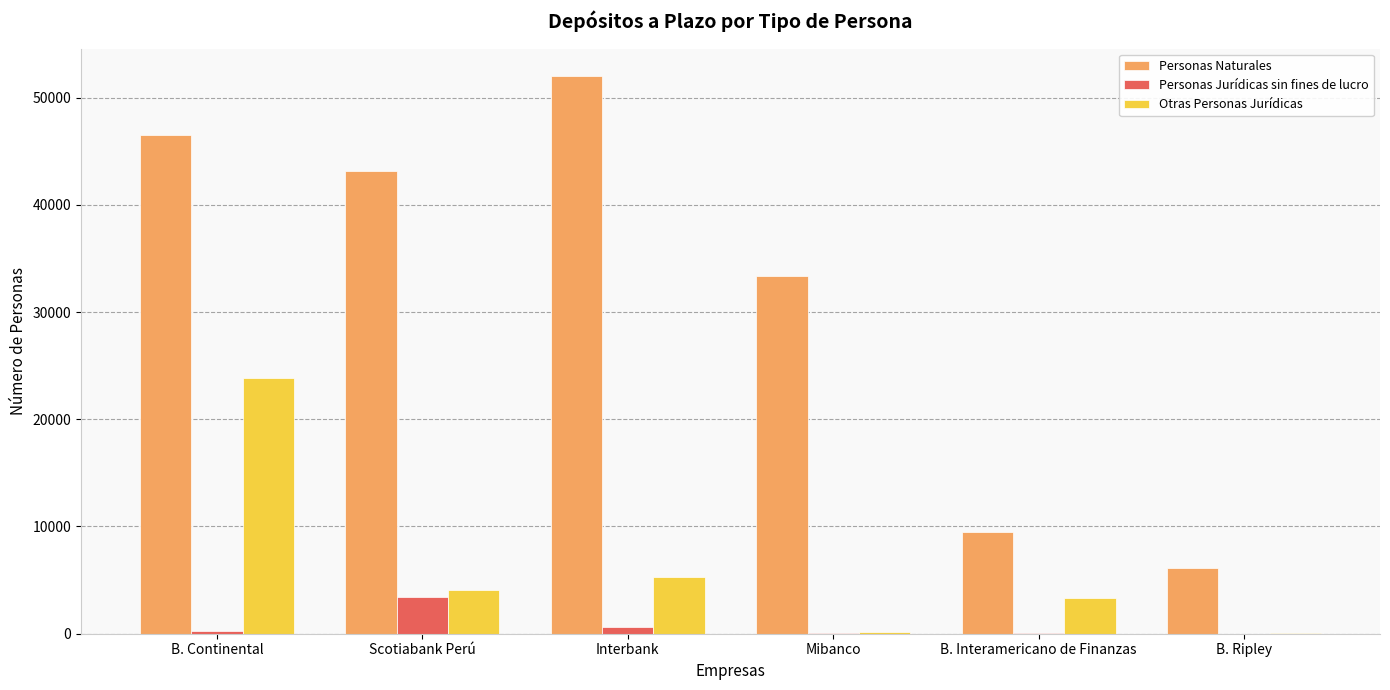

Is the value of Personas Naturales at B. Ripley greater than the value of Otras Personas Jurídicas at Scotiabank Perú?

Yes